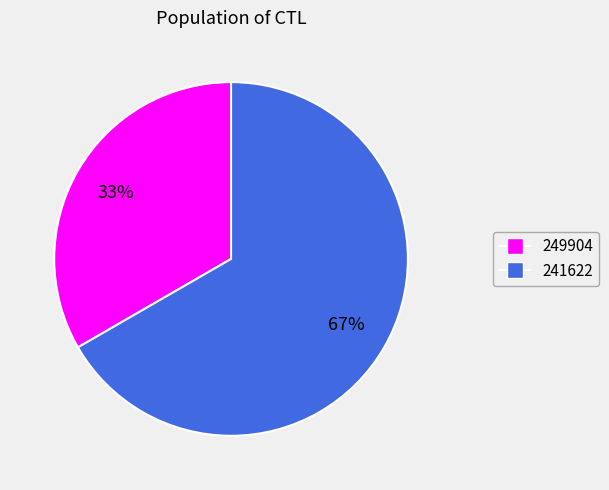

Which slice is the largest?

241622